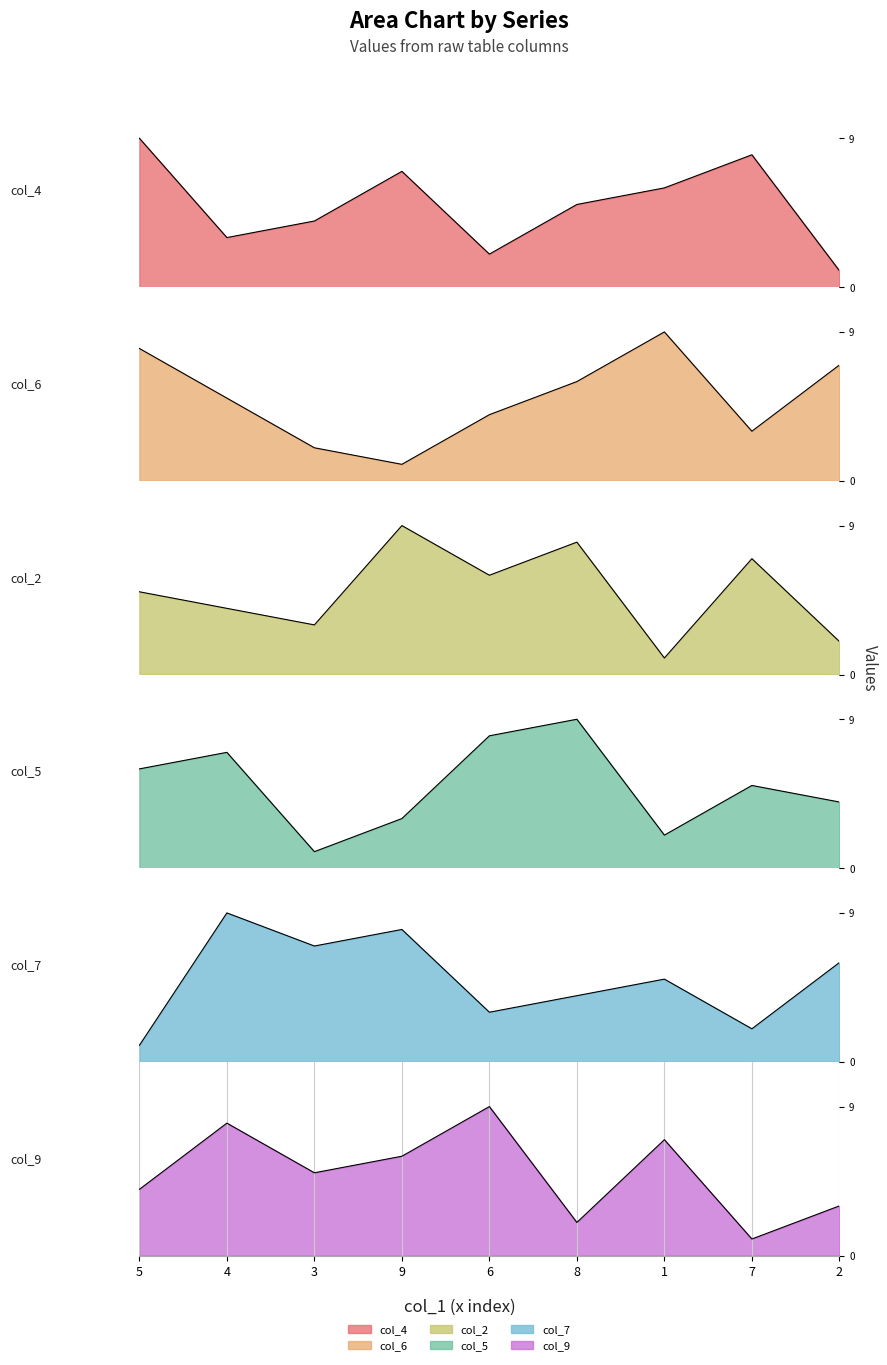

Which has a higher value, 6 or 1?

1